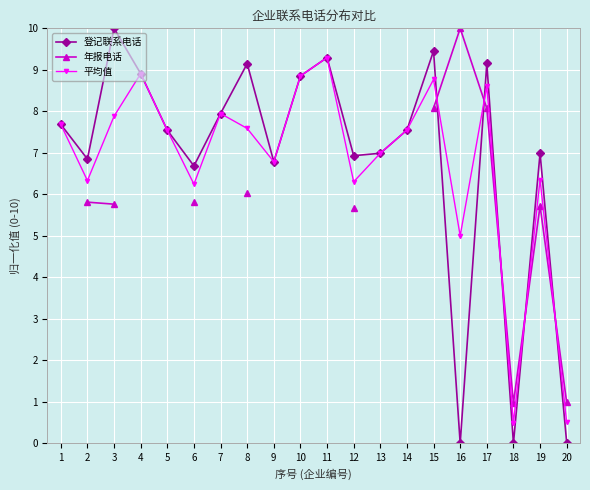

In 年报电话, how many points are lower than both neighbors (excluding endpoints)?

1